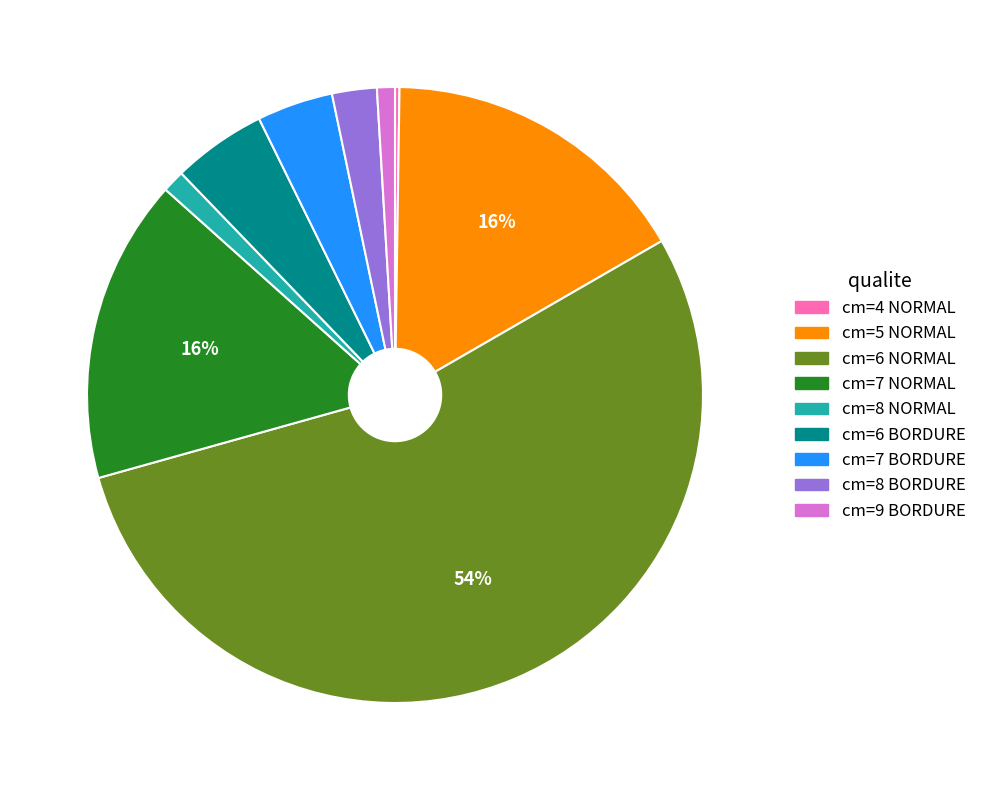

Does any single category account for the majority?

Yes